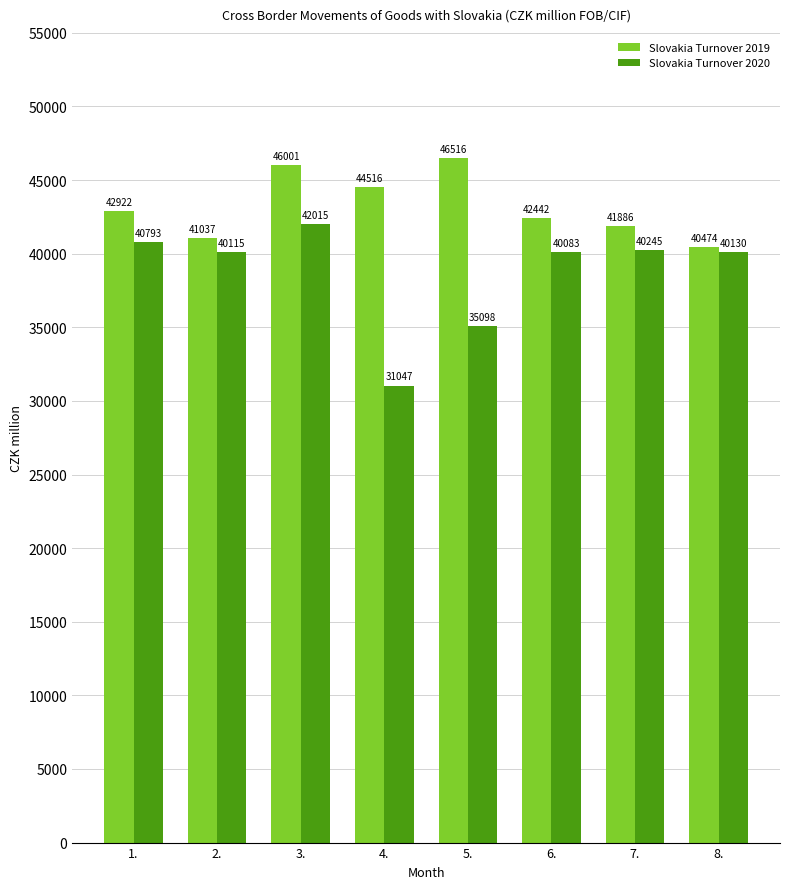

Is the value of Slovakia Turnover 2019 at 4. greater than the value of Slovakia Turnover 2020 at 3.?

Yes